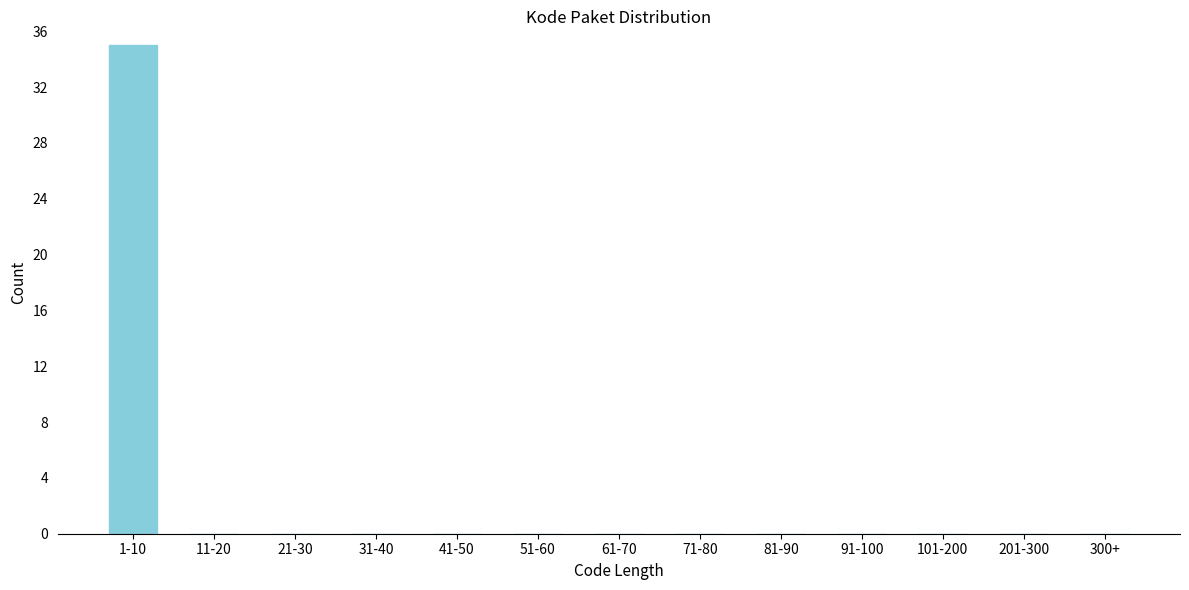

Reading right to left, extract all data points from this chart.

300+=0	201-300=0	101-200=0	91-100=0	81-90=0	71-80=0	61-70=0	51-60=0	41-50=0	31-40=0	21-30=0	11-20=0	1-10=35